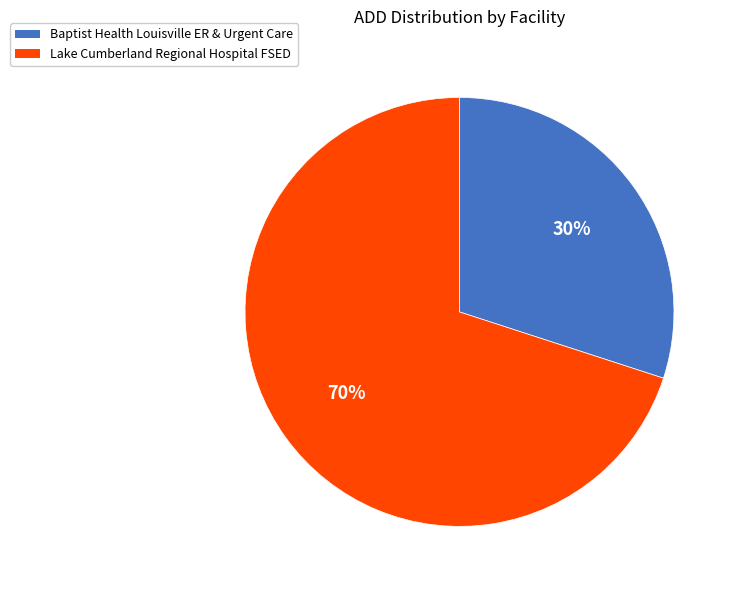

To the nearest percent, what is the combined percentage of Lake Cumberland Regional Hospital FSED and Baptist Health Louisville ER & Urgent Care?

100%